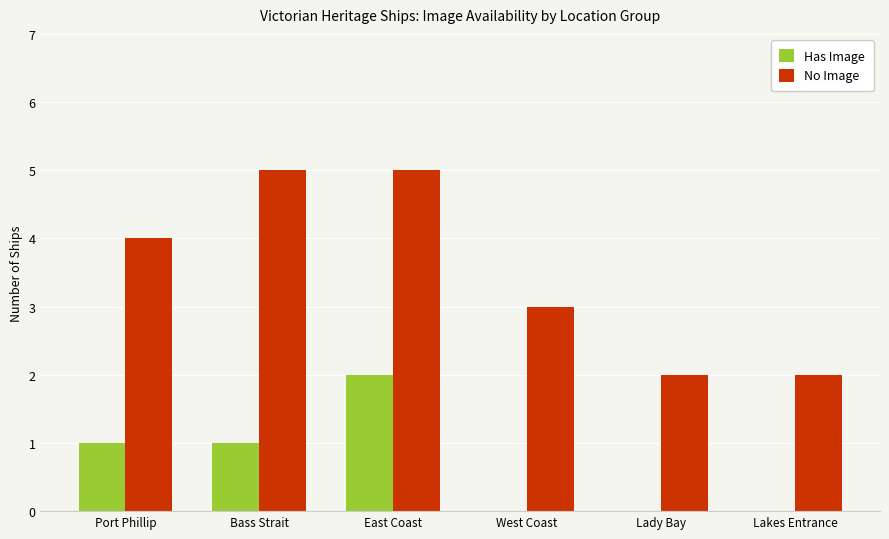

What is the sum of all Has Image values?

4